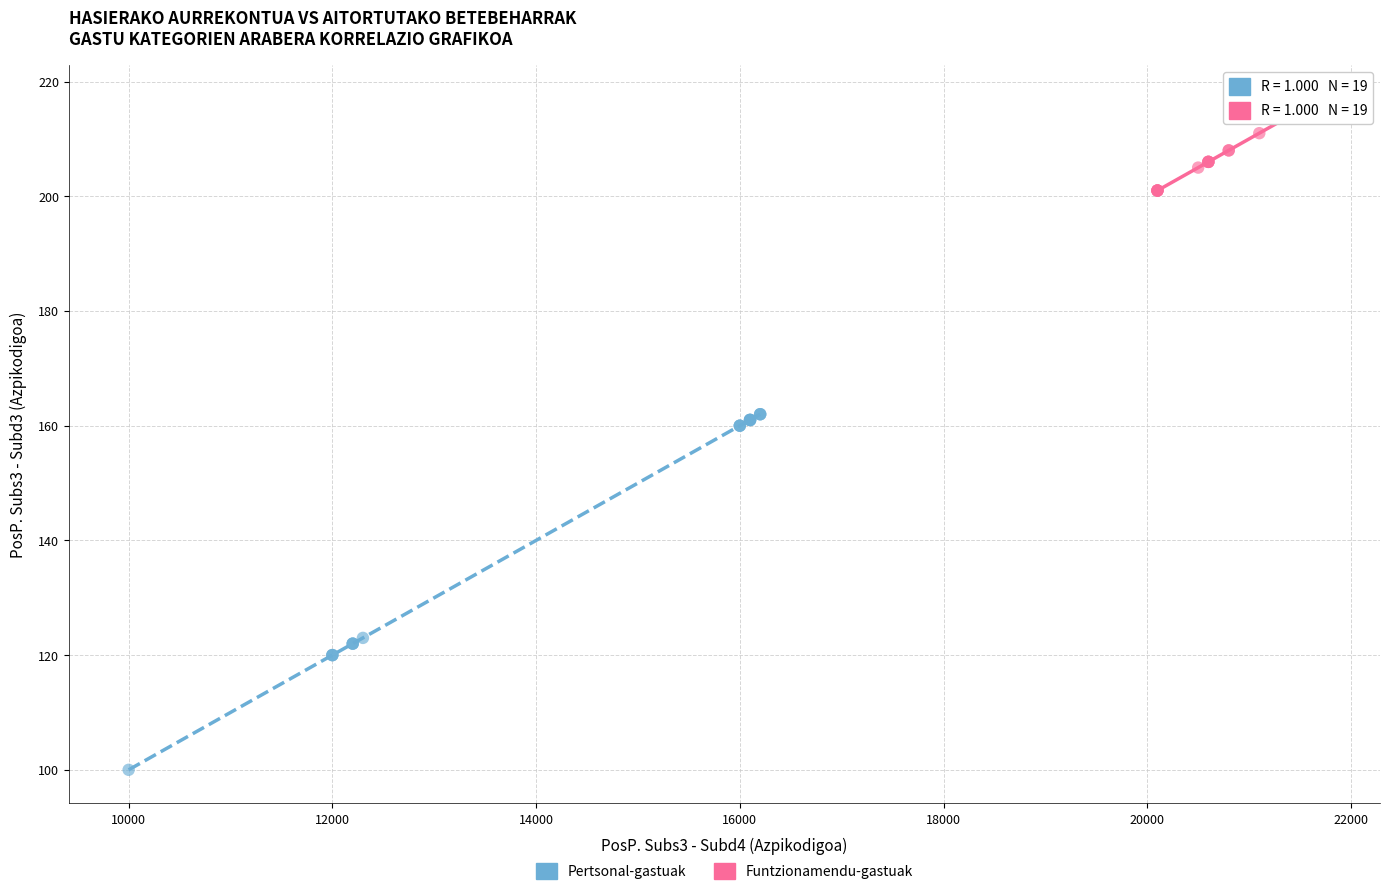

Which series reaches the maximum Y coordinate?

Funtzionamendu-gastuak